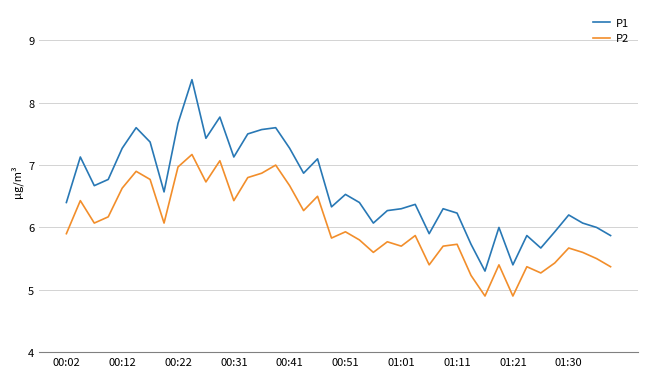

What is the difference between the maximum and minimum values in the P2 series?

2.3